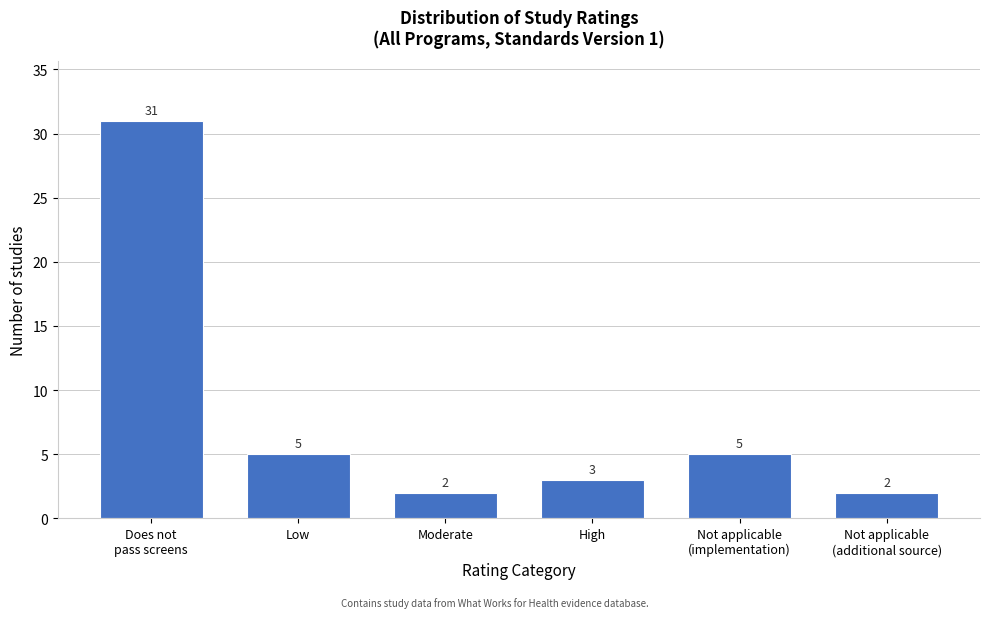

Reading left to right, what are all the values shown in this chart?

31	5	2	3	5	2